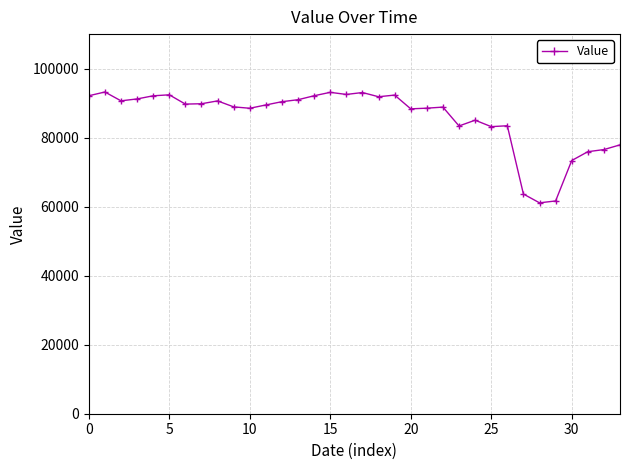

True or false: there are more than 2 points higher than both neighbors.

True